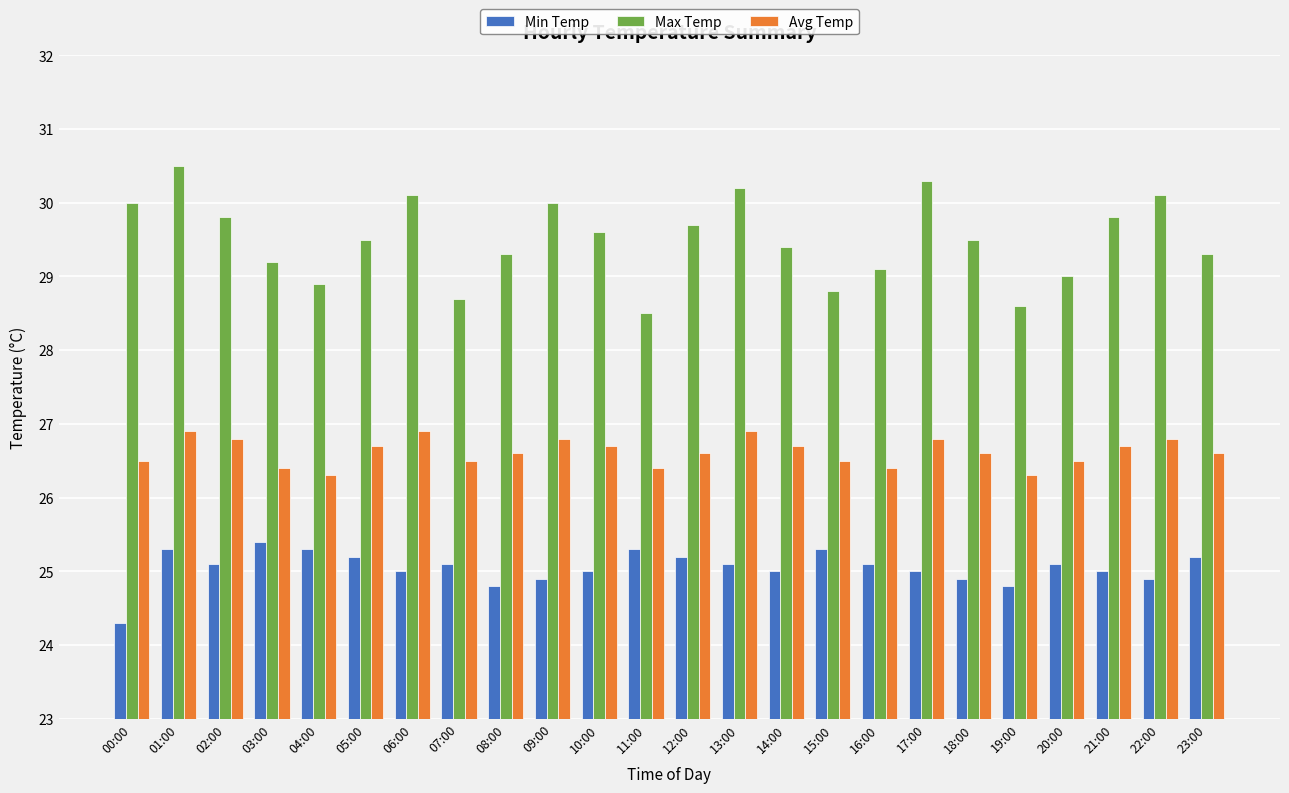

Which label corresponds to the largest value in the chart?

01:00